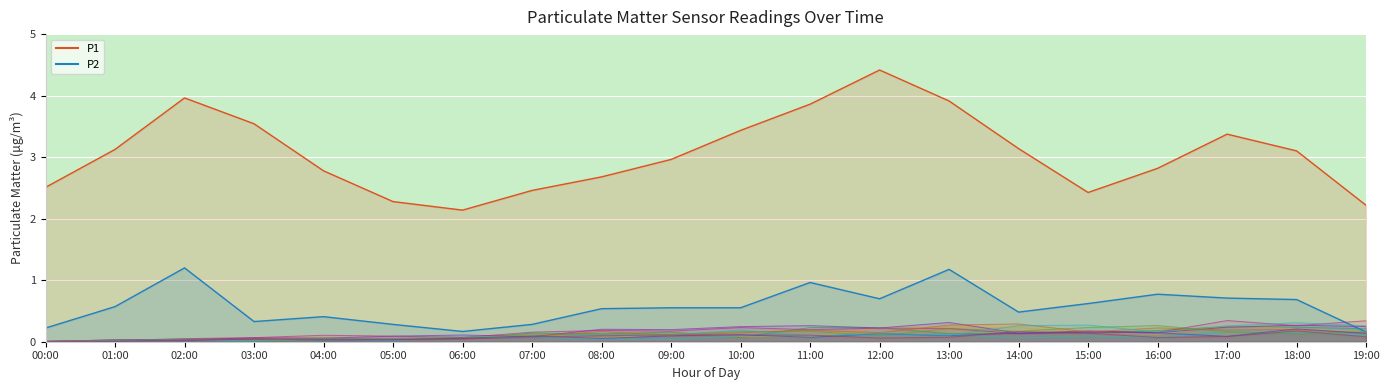

Where does the P1 series first go above 3?

01:00